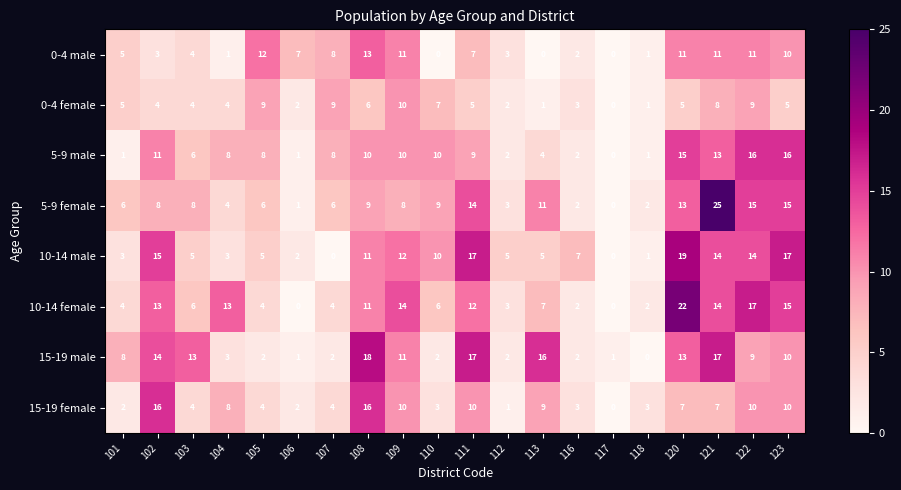

Which series has the largest total across all categories?

10-14 female